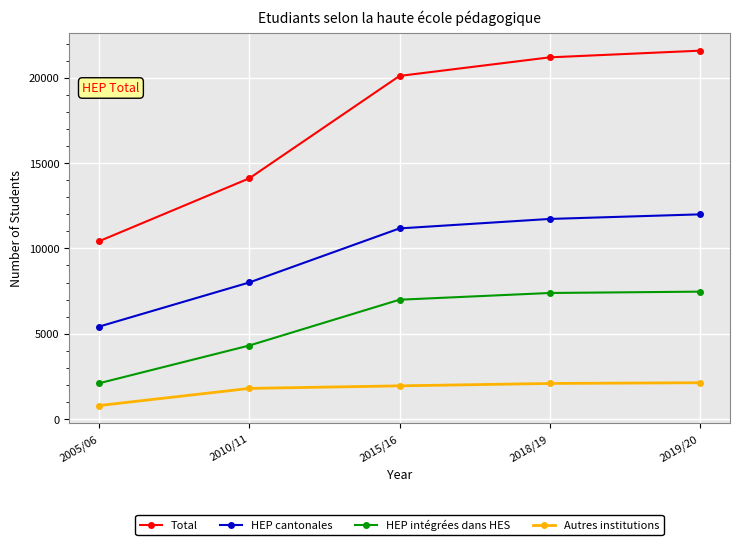

True or false: HEP intégrées dans HES has a value of 7386 at 2018/19.

True